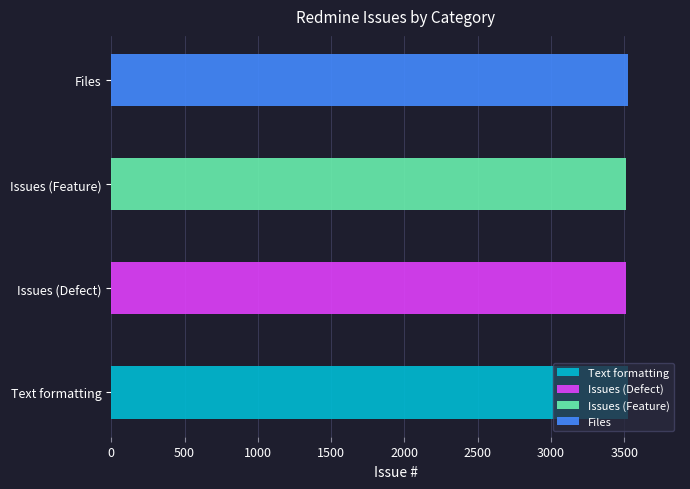

Is it true that the value at Issues (Feature) is 5405?

False